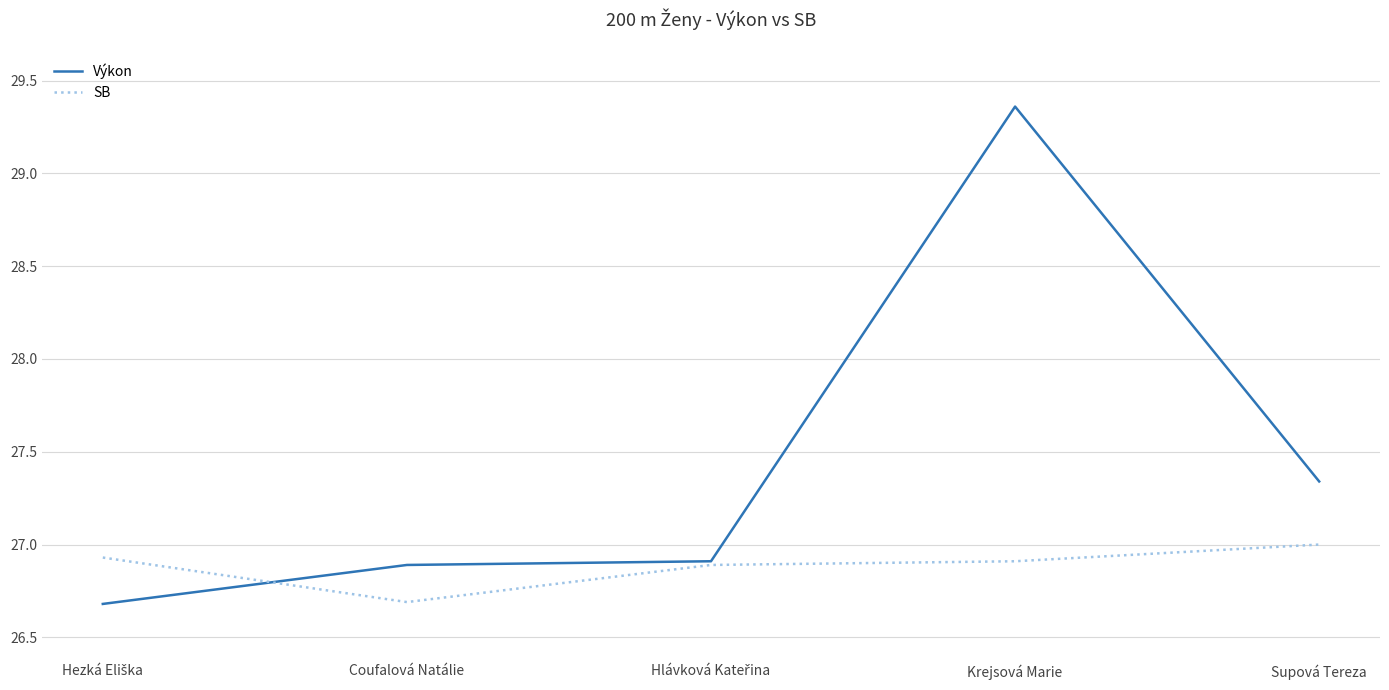

What is the total value across all series at Krejsová Marie?

56.3